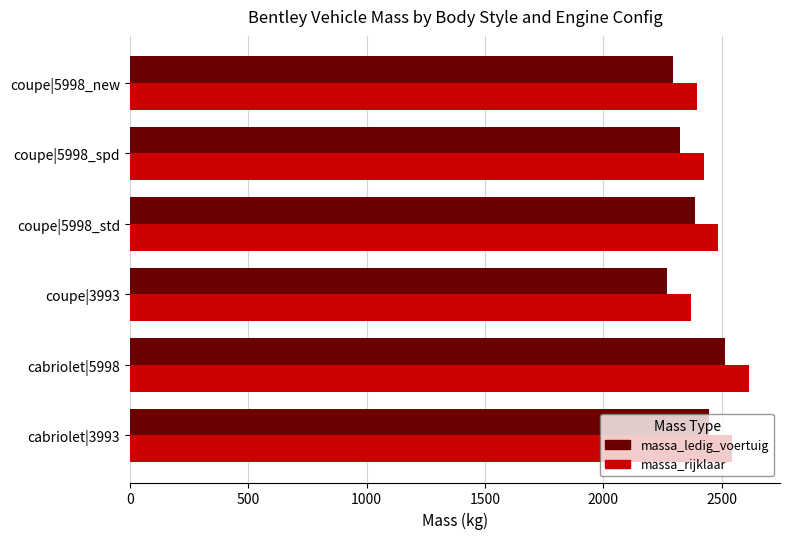

Is it true that massa_rijklaar equals 2615 at cabriolet|5998?

True